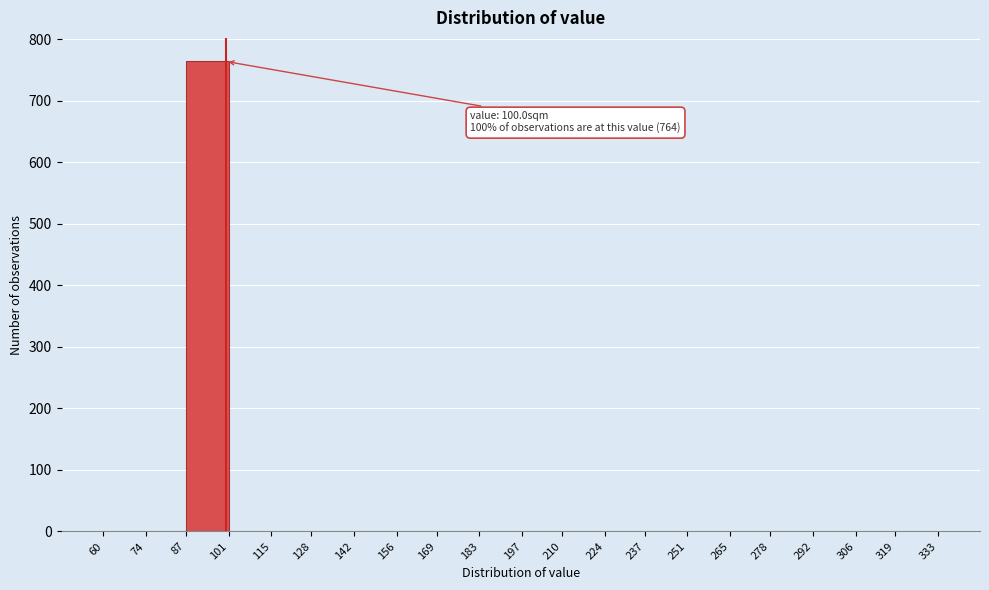

Over which range of the x-axis is the bar tallest?

87 to 101